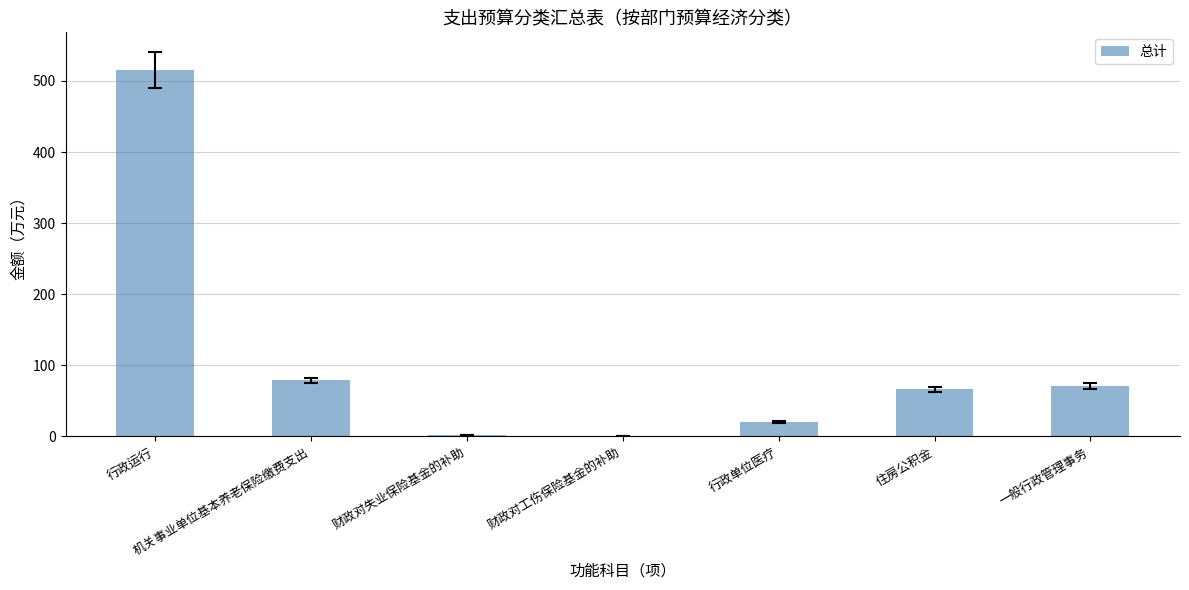

What is the maximum value shown in the chart?

515.5